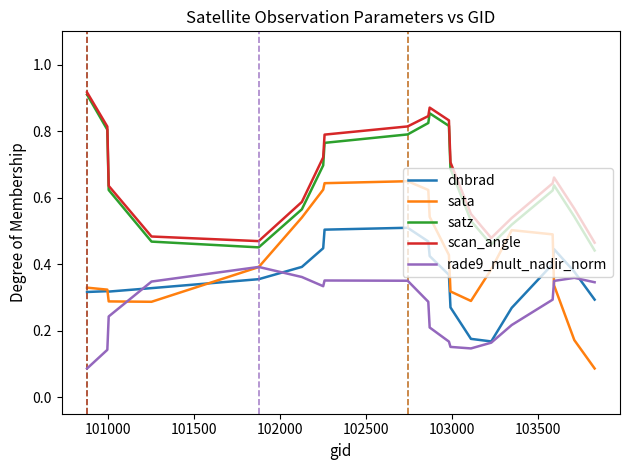

Which series has the largest total across all categories?

scan_angle